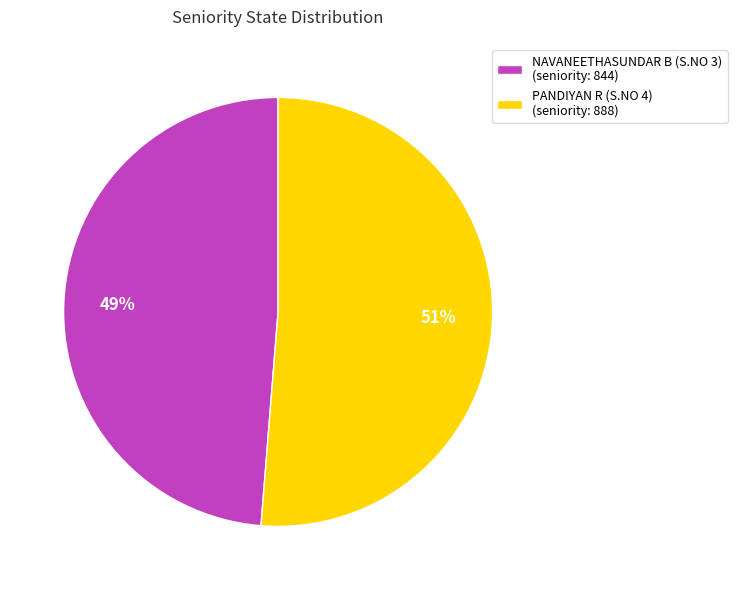

How many segments does this pie chart have?

2